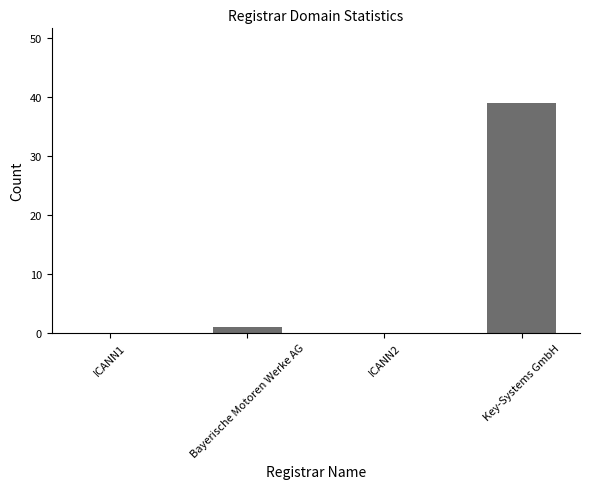

What is the change in value from ICANN1 to Key-Systems GmbH?

+39